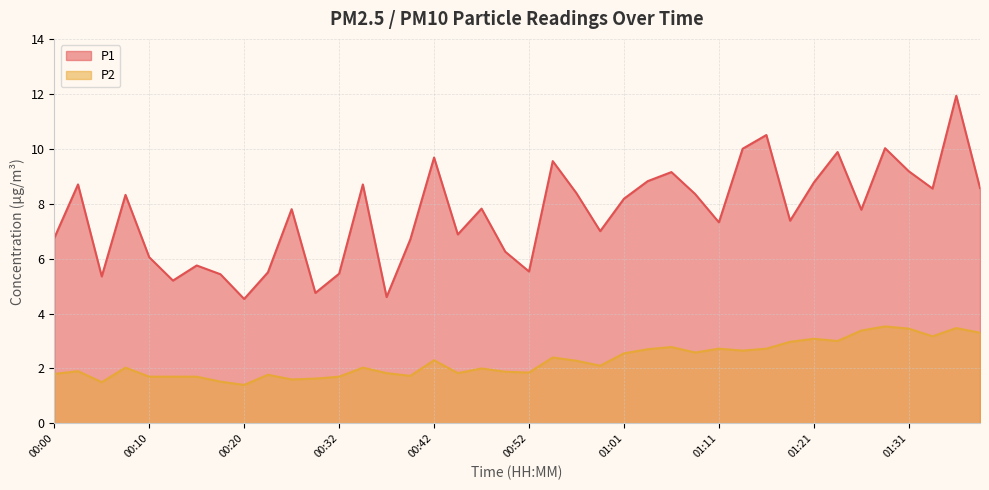

How many values in the P1 series exceed 7?

24